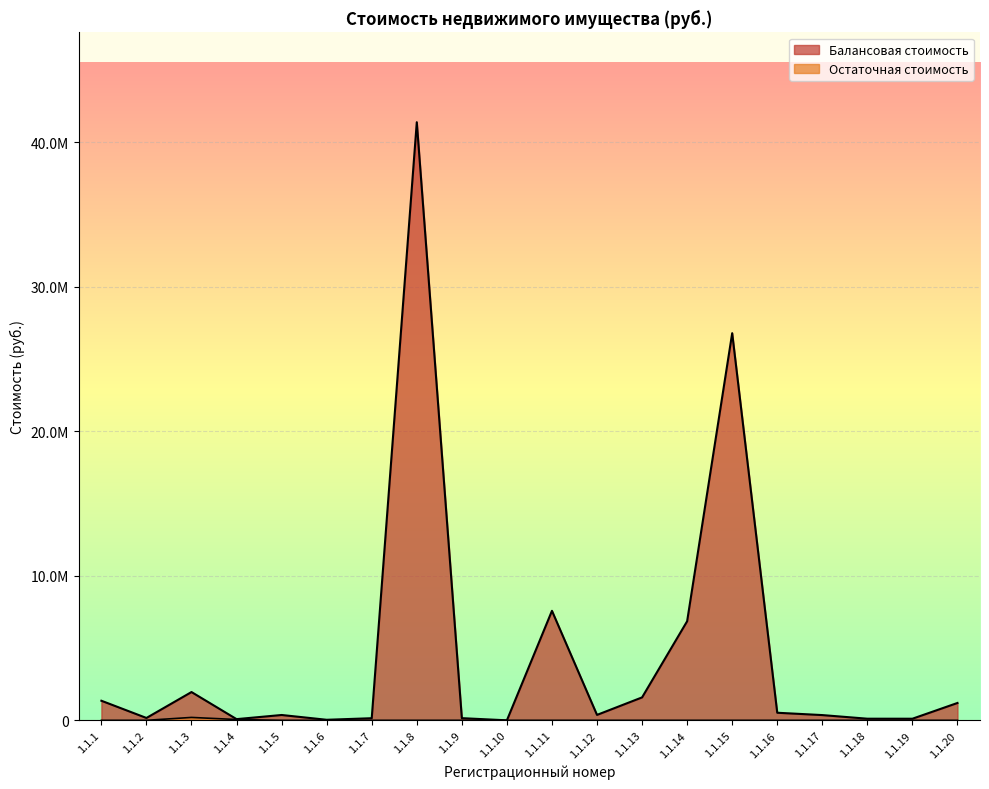

True or false: Балансовая стоимость has a value of 145488 at 1.1.7.

True